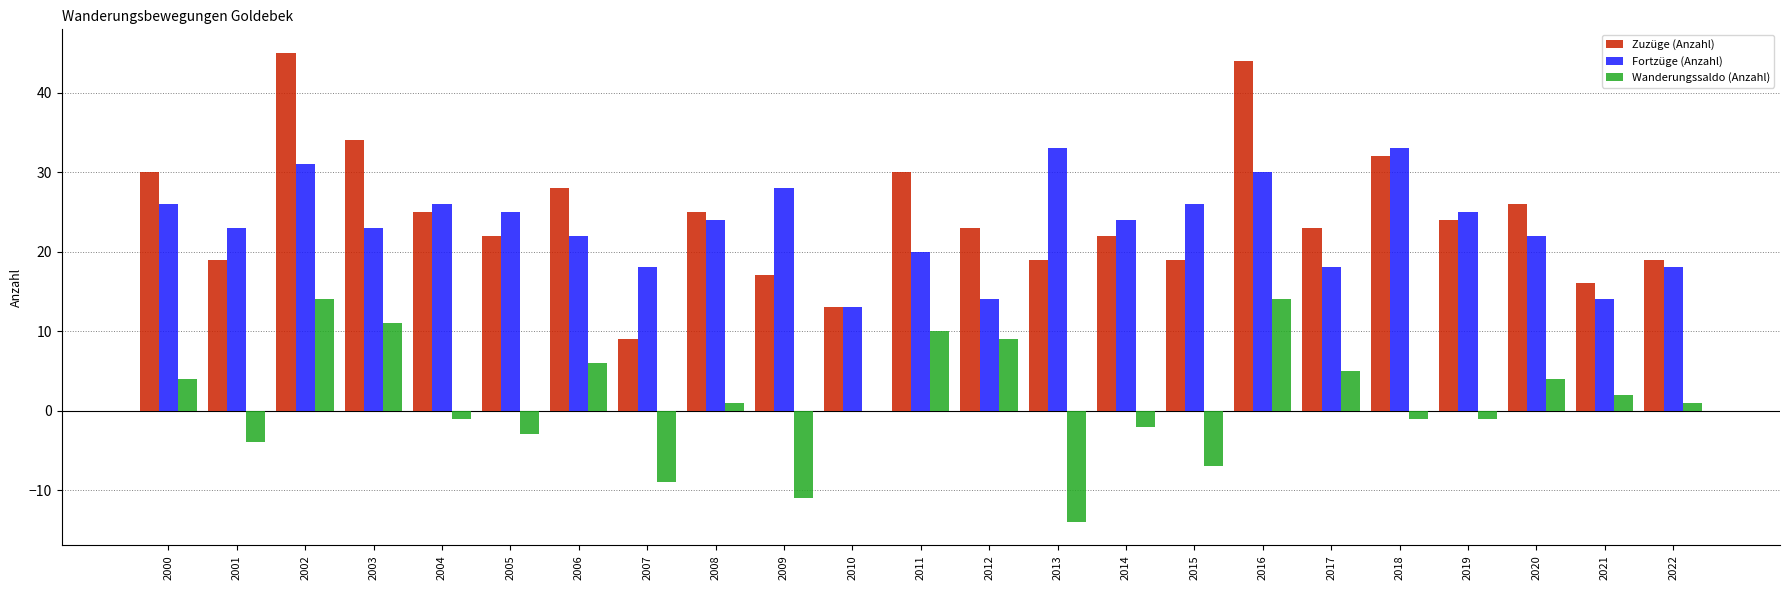

Which series changed the most between 2015 and 2016?

Zuzüge (Anzahl)